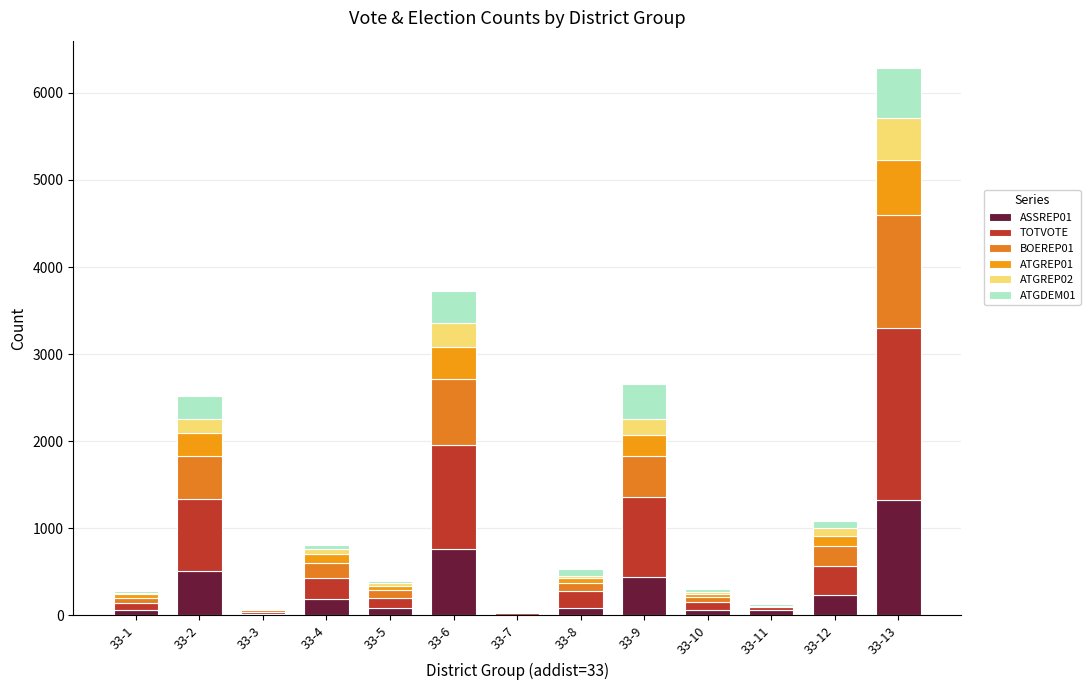

Which series has the widest spread of values?

TOTVOTE